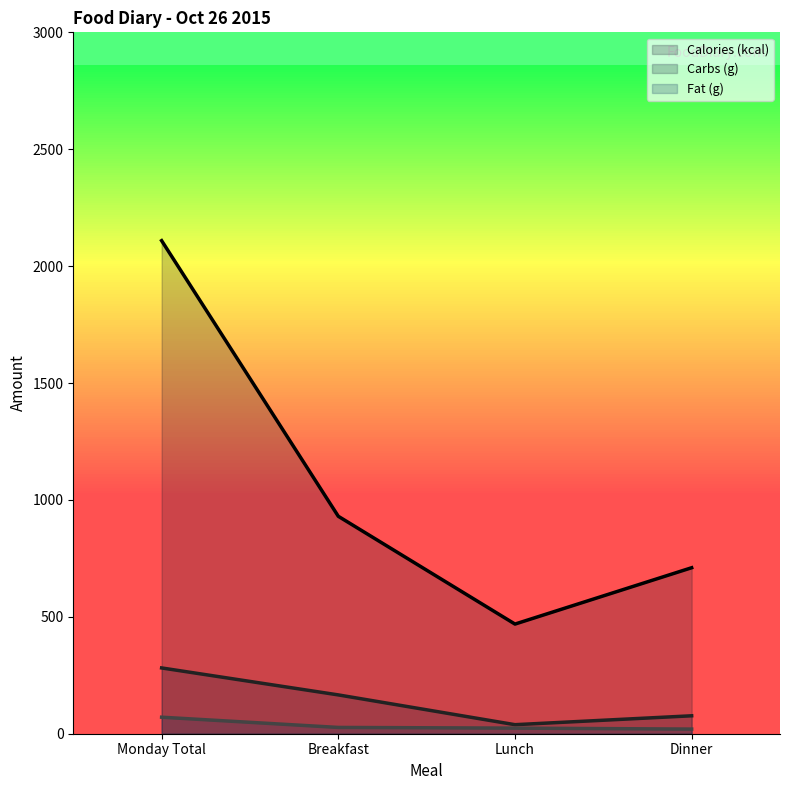

Which series has the largest range (max minus min)?

Calories (kcal)